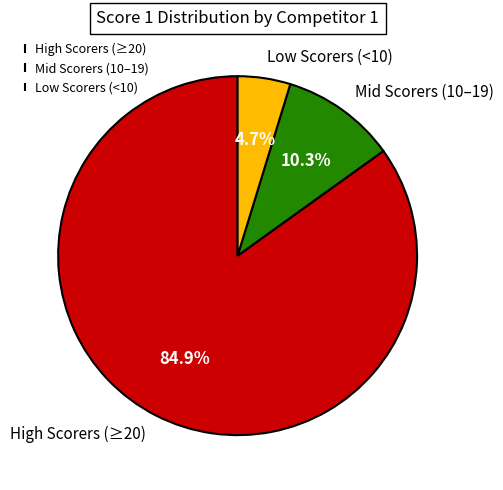

What is the total percentage of Mid Scorers (10–19) and High Scorers (≥20)?

95.3%